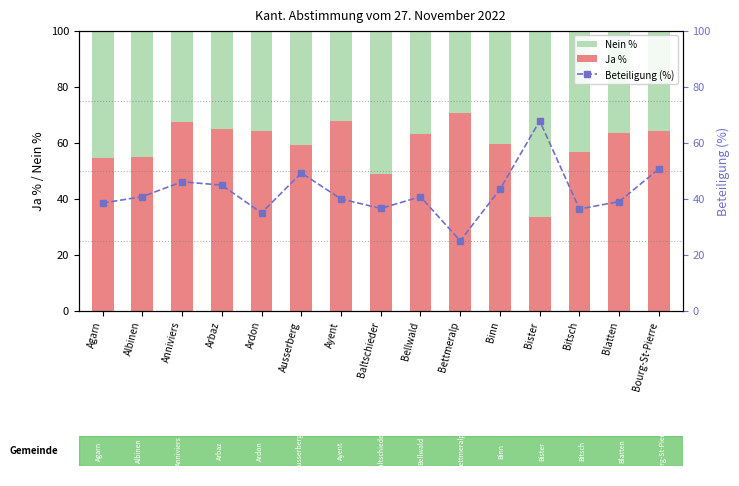

Count the number of categories in the chart.

15